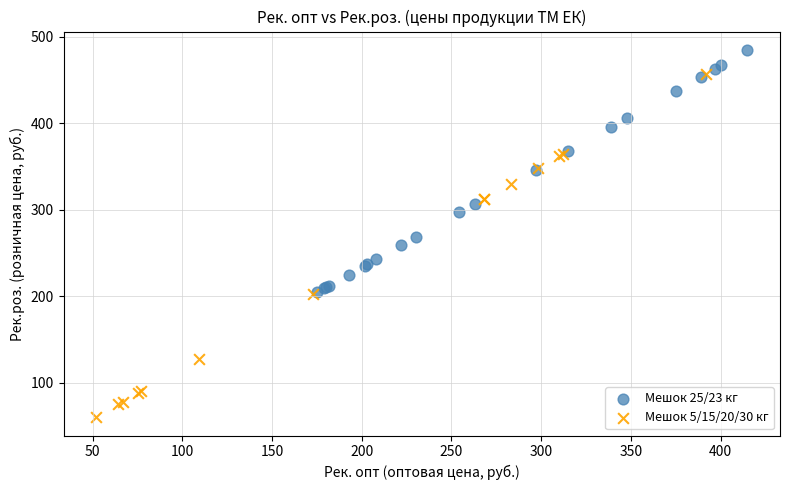

What are all the series names shown in the legend?

Мешок 25/23 кг, Мешок 5/15/20/30 кг